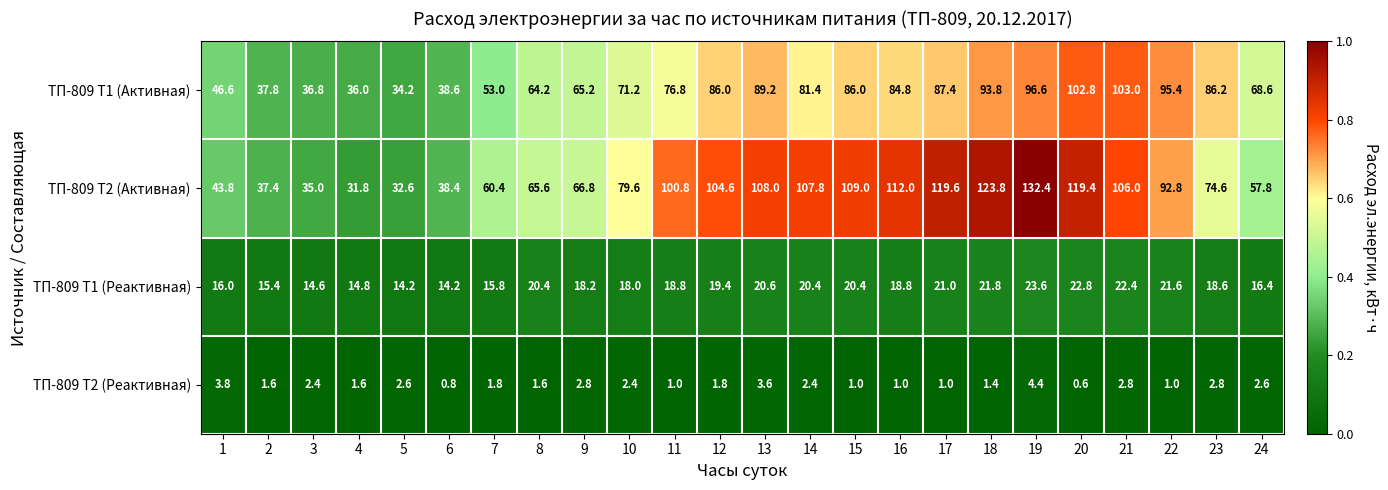

At how many categories does at least one series exceed 0?

24